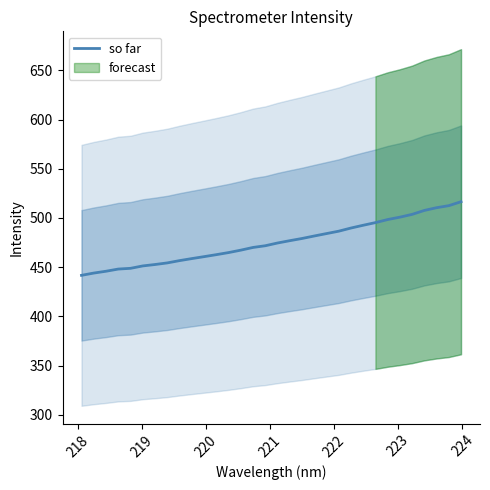

True or false: the data has more than 1 interior local peaks.

False